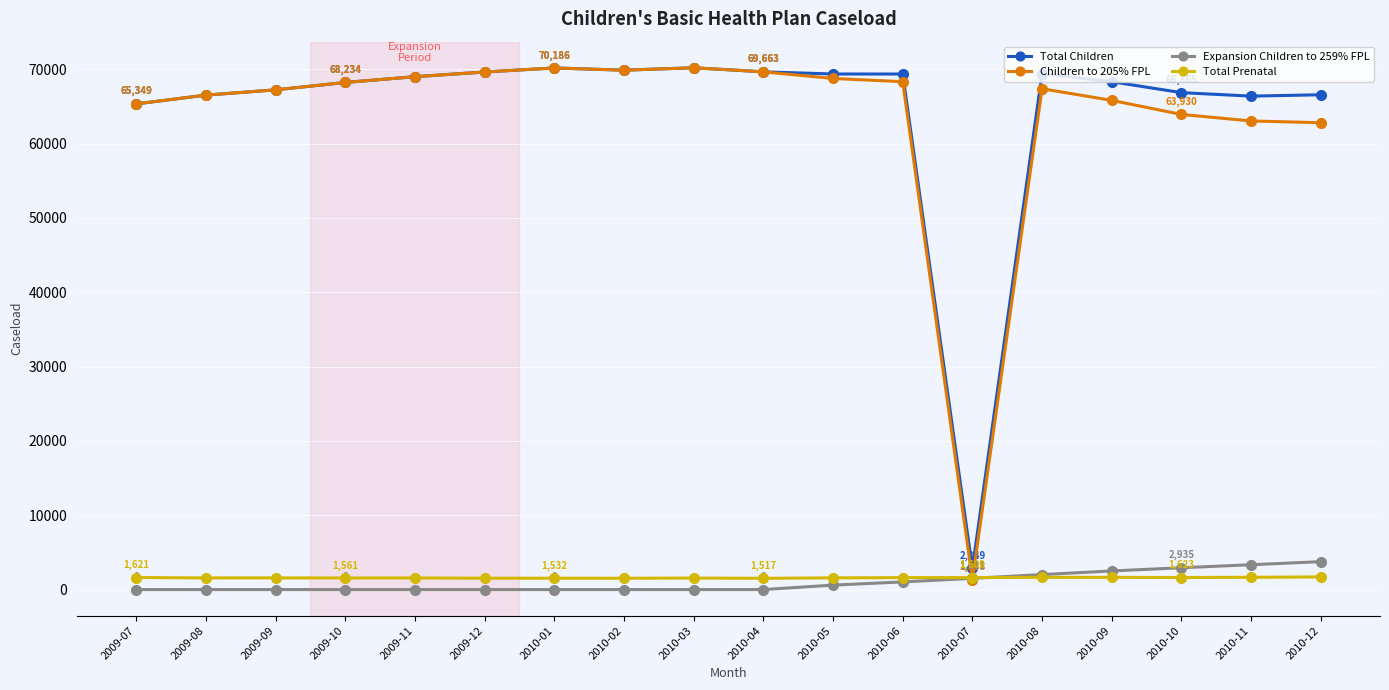

What is the greatest value displayed?

70212